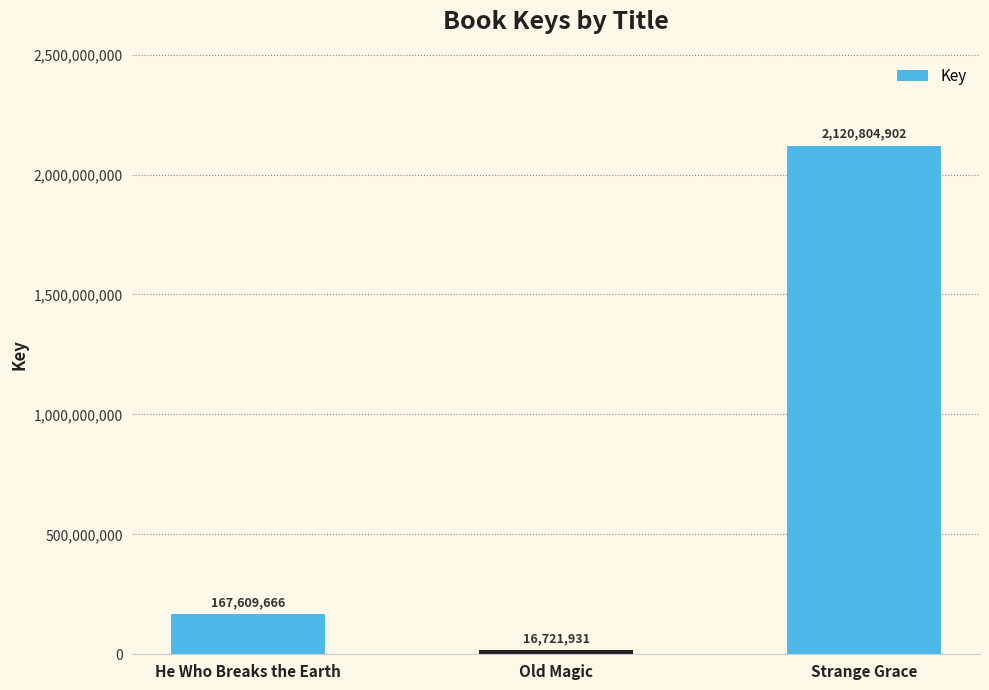

What is the label of the 3rd bar from the right?

He Who Breaks the Earth